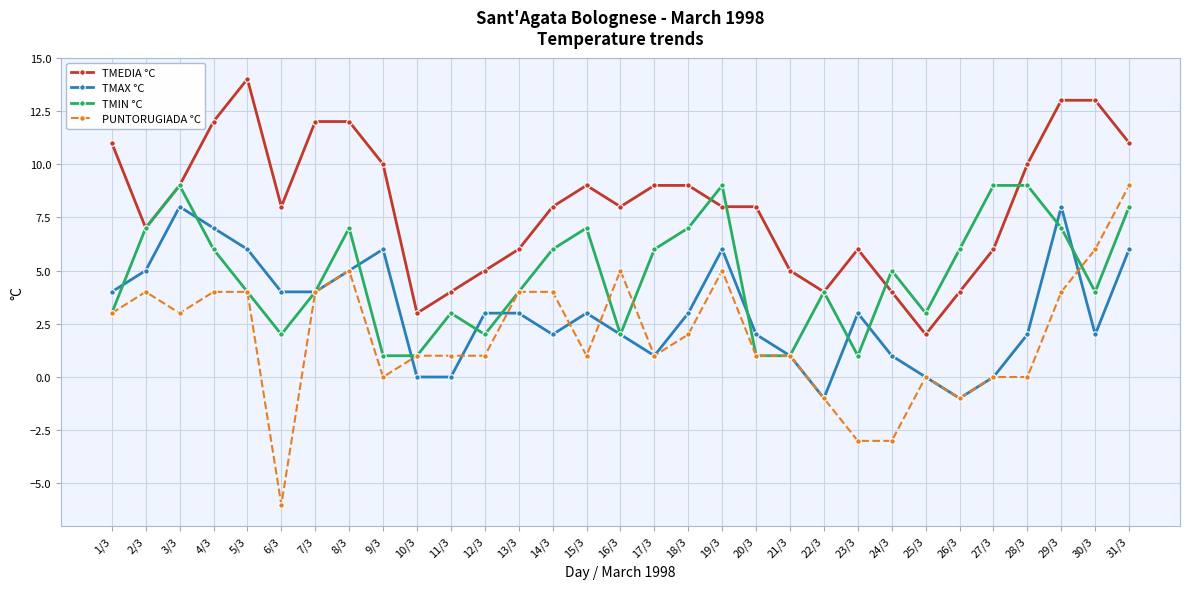

At which category is the sum across all series the highest?

31/3